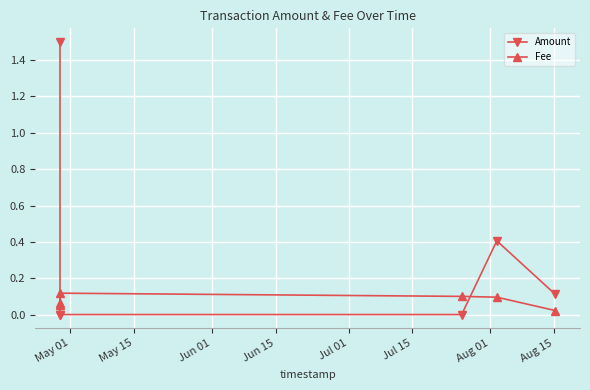

Which series has the largest range (max minus min)?

Amount